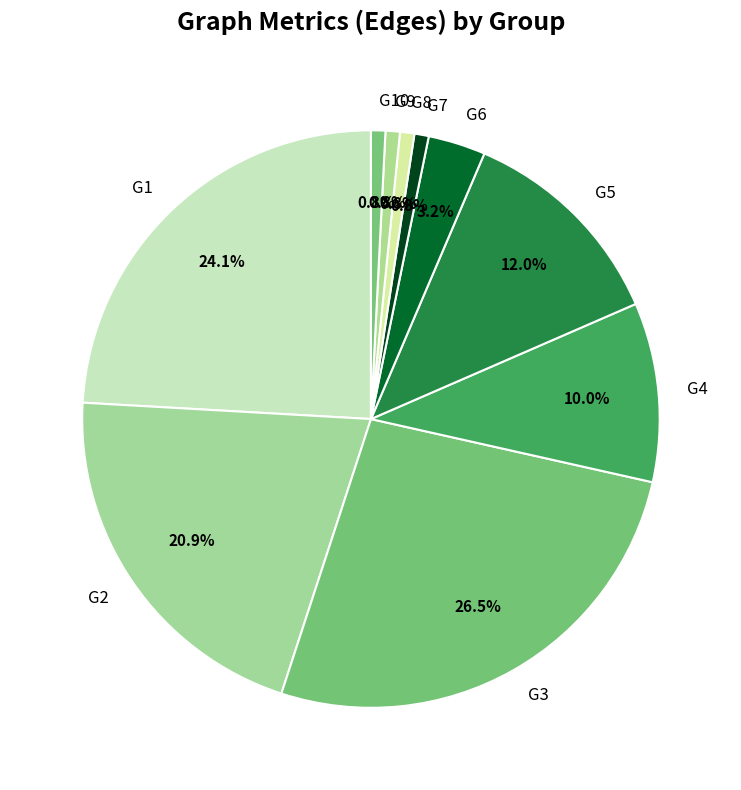

To the nearest percent, what portion does G10 represent?

1%